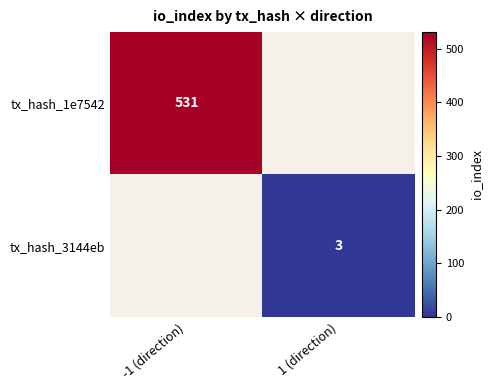

Count the number of data series in this chart.

2